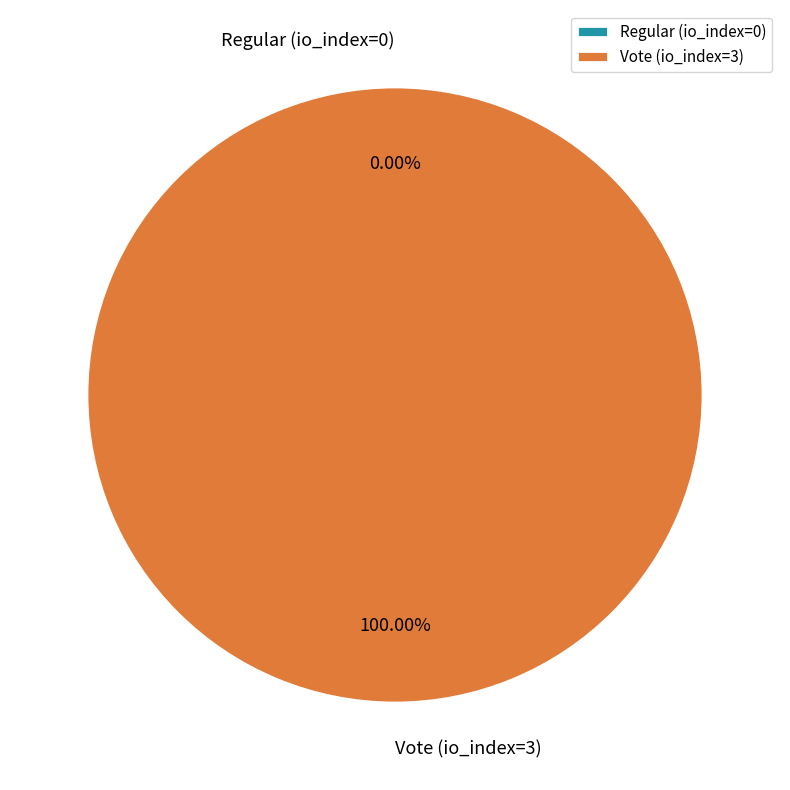

To the nearest percent, what is the difference between the largest and smallest slice percentages?

100%